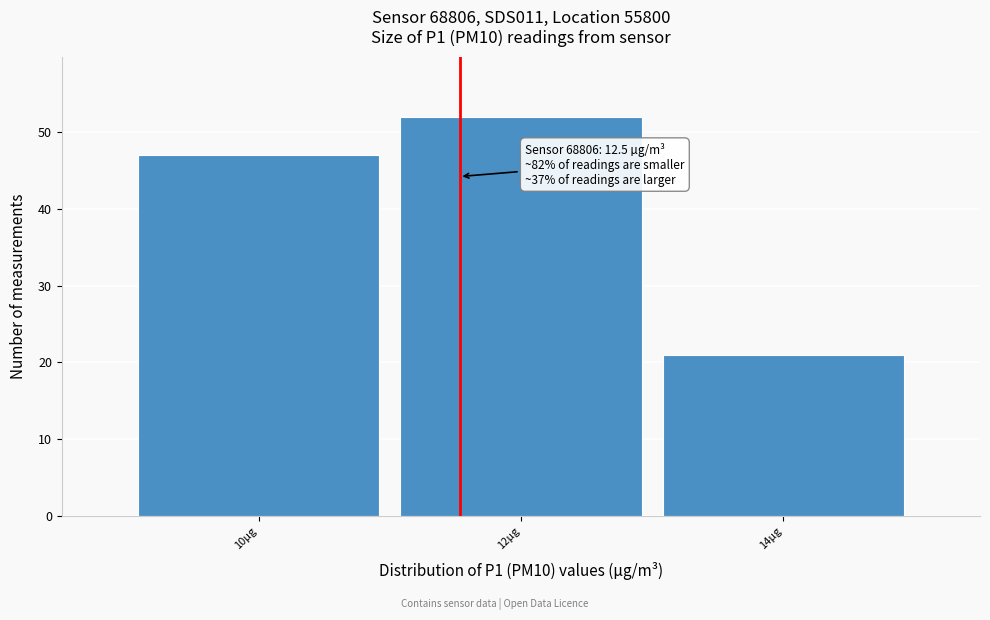

Reading left to right, extract all data points from this chart.

10µg=47	12µg=52	14µg=21